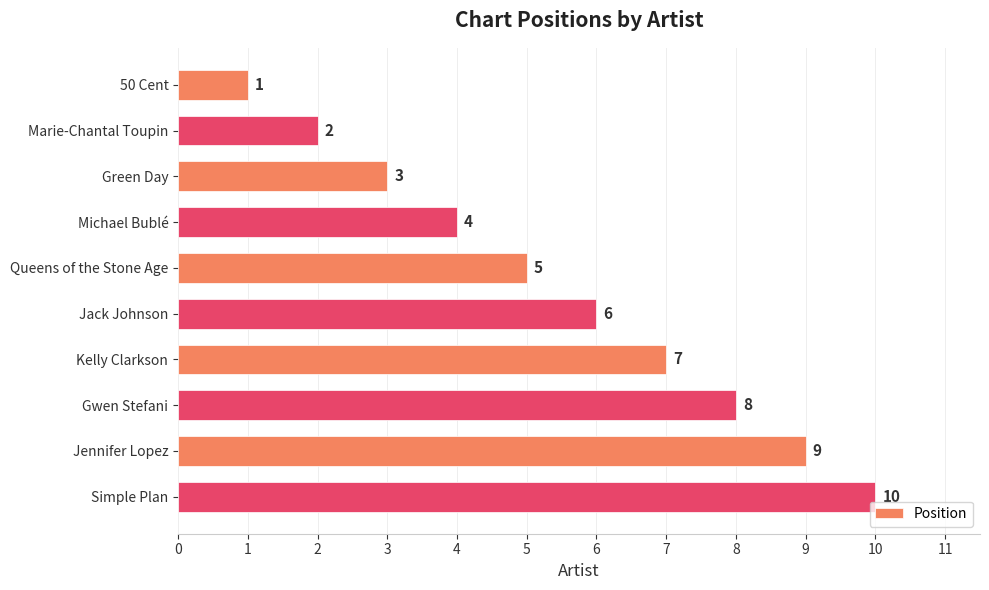

Rank the categories by value from highest to lowest.

Simple Plan, Jennifer Lopez, Gwen Stefani, Kelly Clarkson, Jack Johnson, Queens of the Stone Age, Michael Bublé, Green Day, Marie-Chantal Toupin, 50 Cent